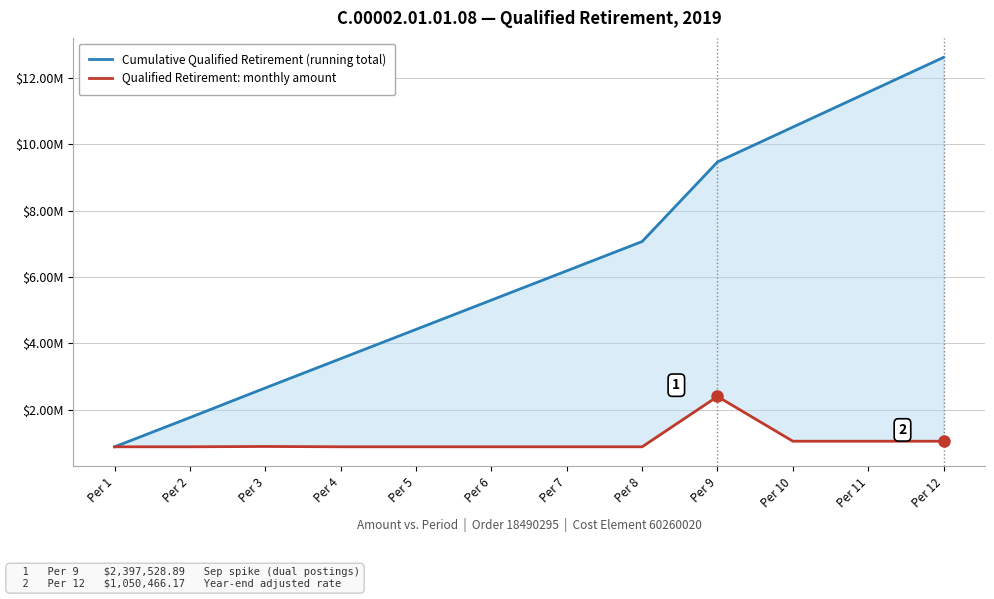

At how many categories does at least one series exceed 11573087?

1